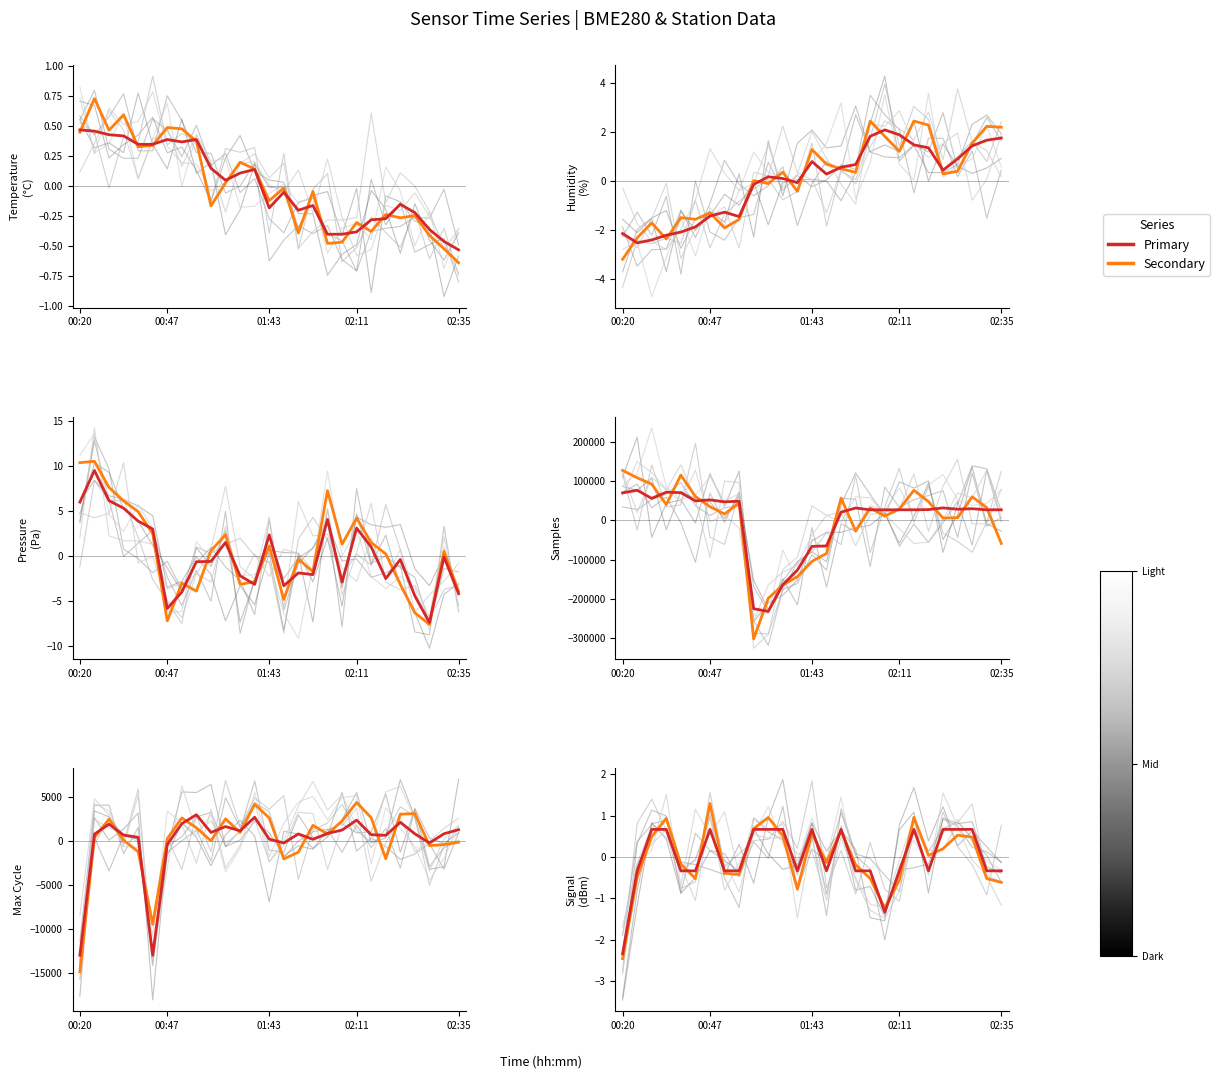

Reading left to right, extract all data points from this chart.

Primary: -2.3	-0.3	0.7	0.7	-0.3	-0.3	0.7	-0.3	-0.3	0.7	0.7	0.7	-0.3	0.7	-0.3	0.7	-0.3	-0.3	-1.3	-0.3	0.7	-0.3	0.7	0.7	0.7	-0.3	-0.3
Secondary: -2.5	-0.5	0.5	0.9	-0.2	-0.5	1.3	-0.4	-0.4	0.7	1.0	0.5	-0.8	0.6	-0.1	0.6	-0.2	-0.5	-1.2	-0.6	1.0	0.0	0.2	0.5	0.5	-0.5	-0.6